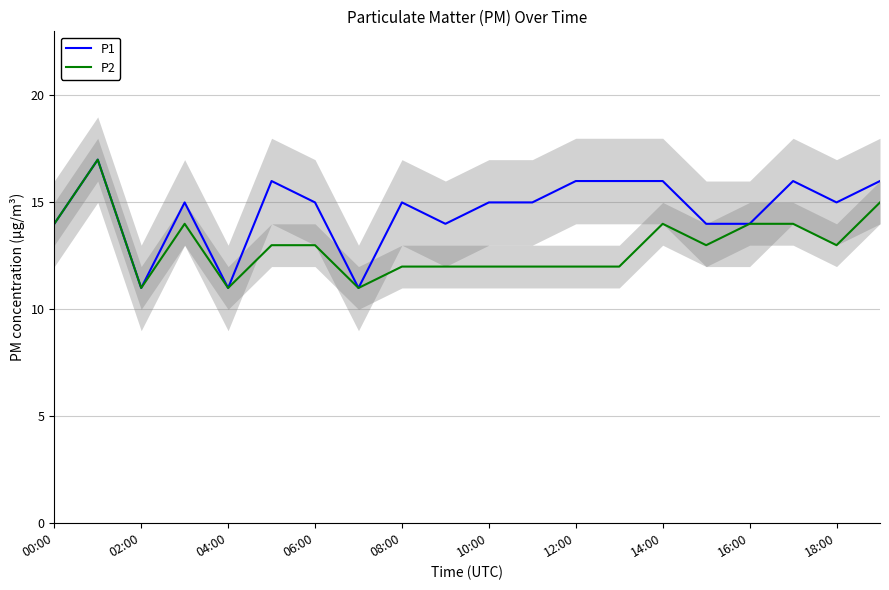

What is the greatest value displayed?

17